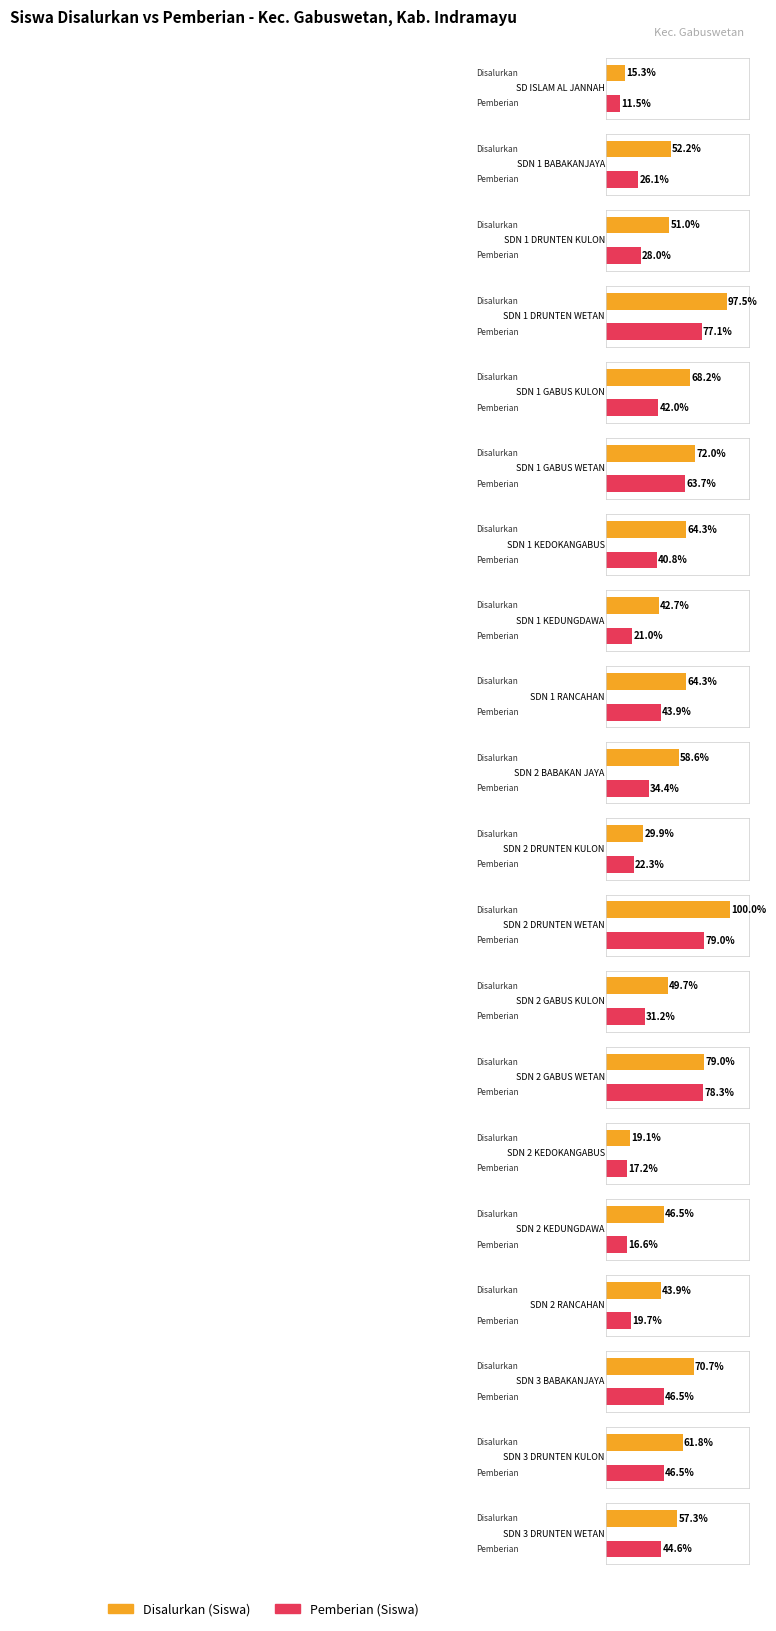

What is the label of the 15th bar from the left?

SDN 2 KEDOKANGABUS